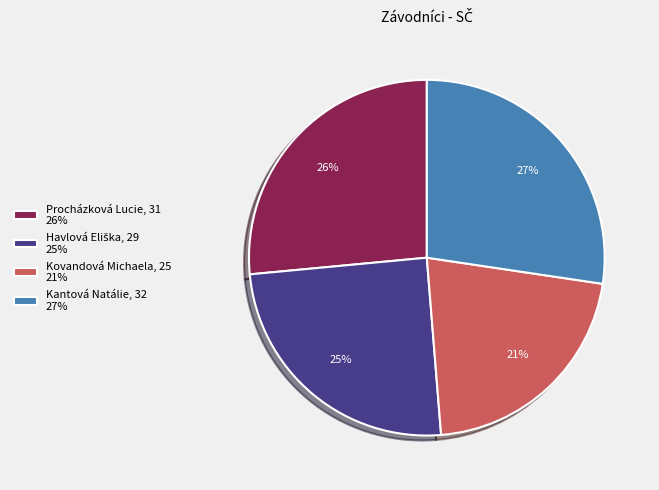

The Kantová Natálie, 32 27% slice represents 33% of the pie. True or false?

False